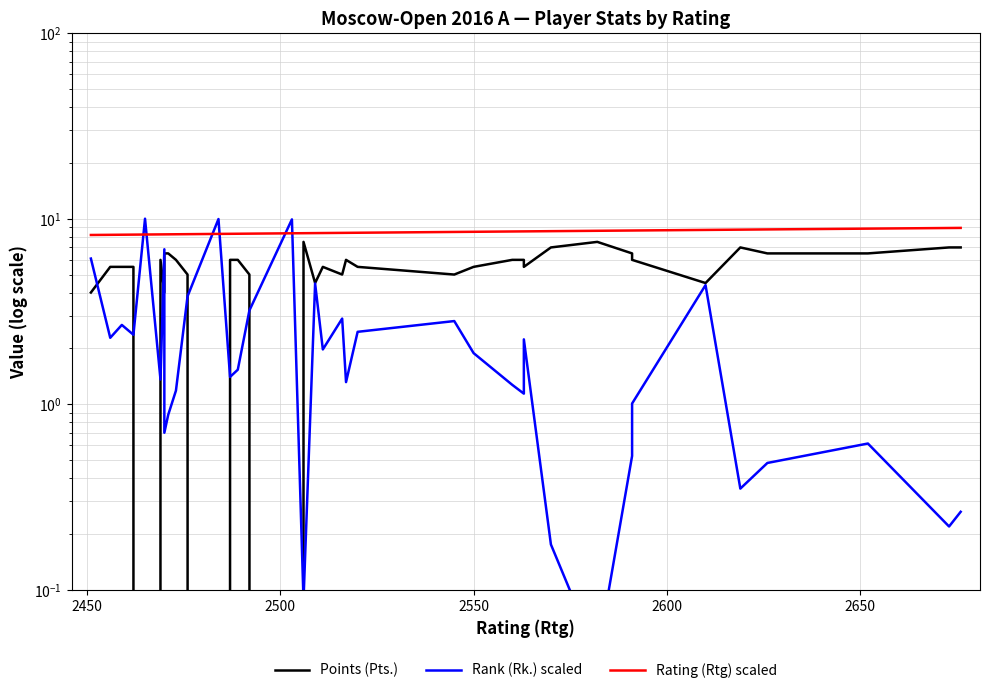

The value of Rank (Rk.) scaled at 2700 is 0.3. True or false?

False